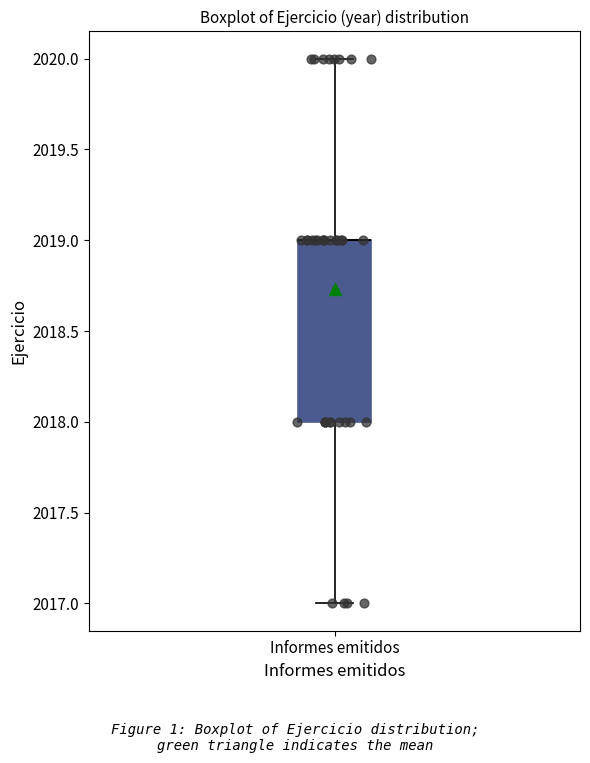

Transcribe this box plot: give where the median line is, the range the box spans, and where the two whiskers end, as read against the y-axis. The values are not printed on the chart, so give them approximately, as read against the axis.

median 2019 (drawn on the box's upper edge), box 2018 to 2019, whiskers 2017 to 2020